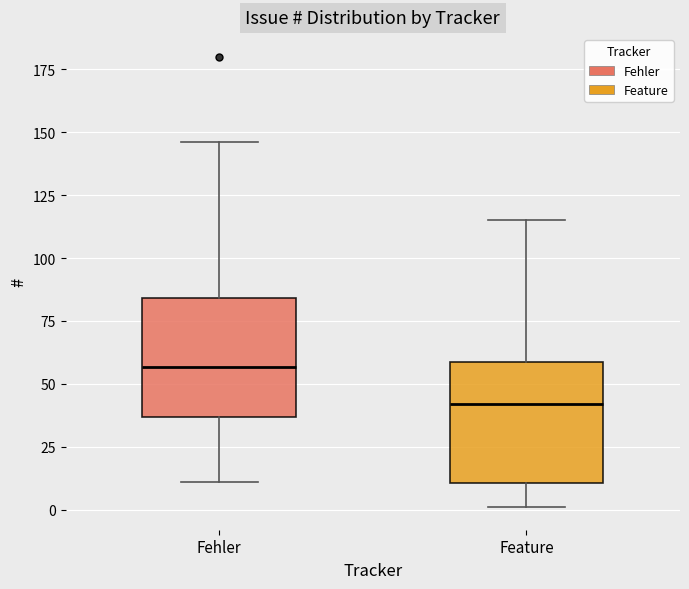

Which box has the highest median line?

Fehler